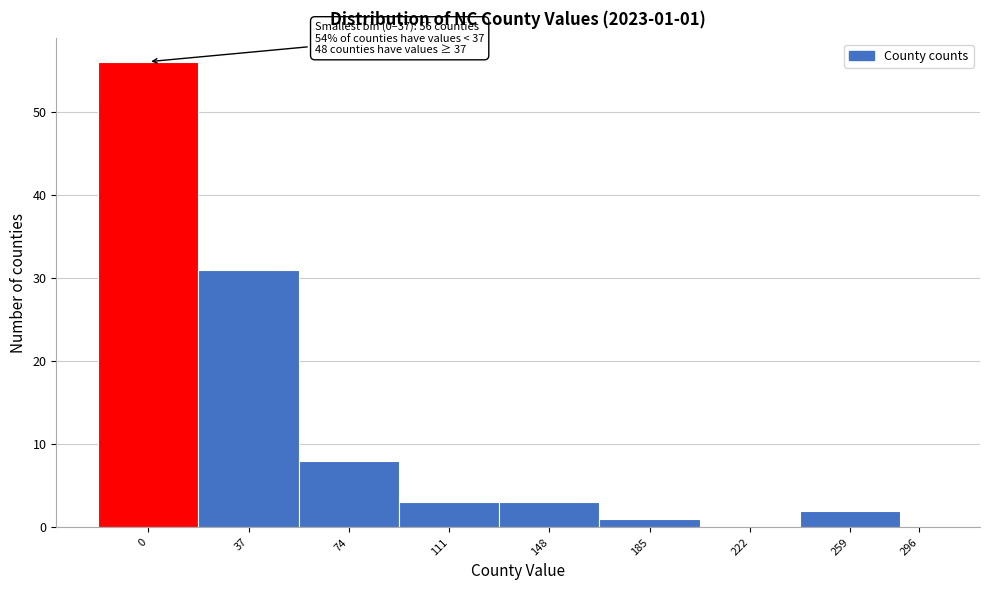

Reading left to right, list all the values displayed in this chart.

0=56	37=31	74=8	111=3	148=3	185=1	222=0	259=2	296=0